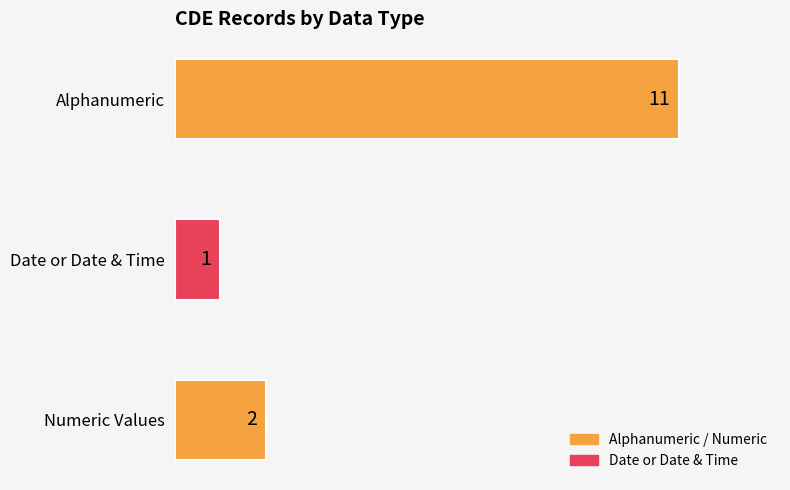

Rank the categories by value from lowest to highest.

Date or Date & Time, Numeric Values, Alphanumeric